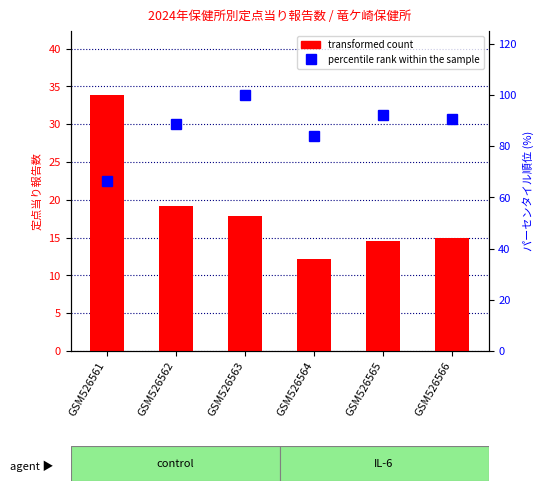

What is the sum of all percentile rank within the sample values?

521.8